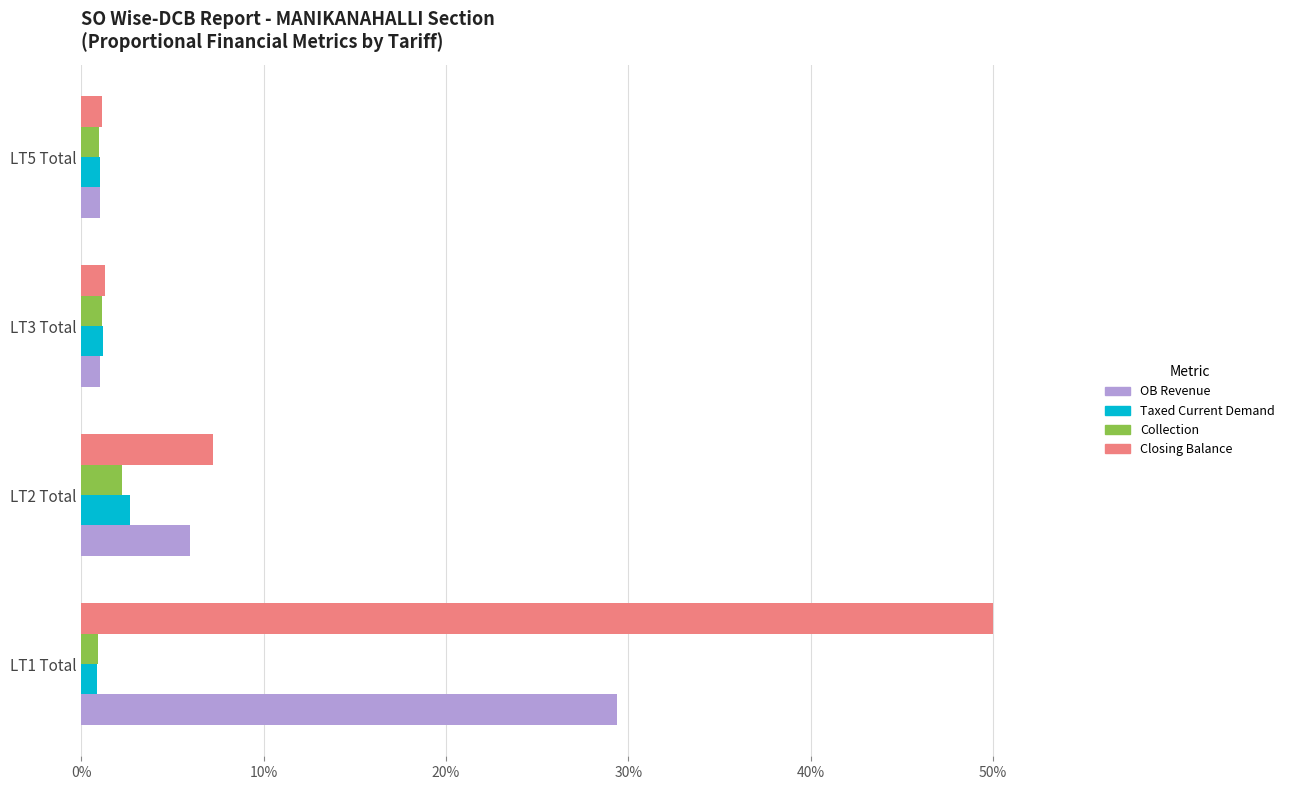

Between LT2 Total and LT3 Total, which series saw the biggest shift?

Closing Balance